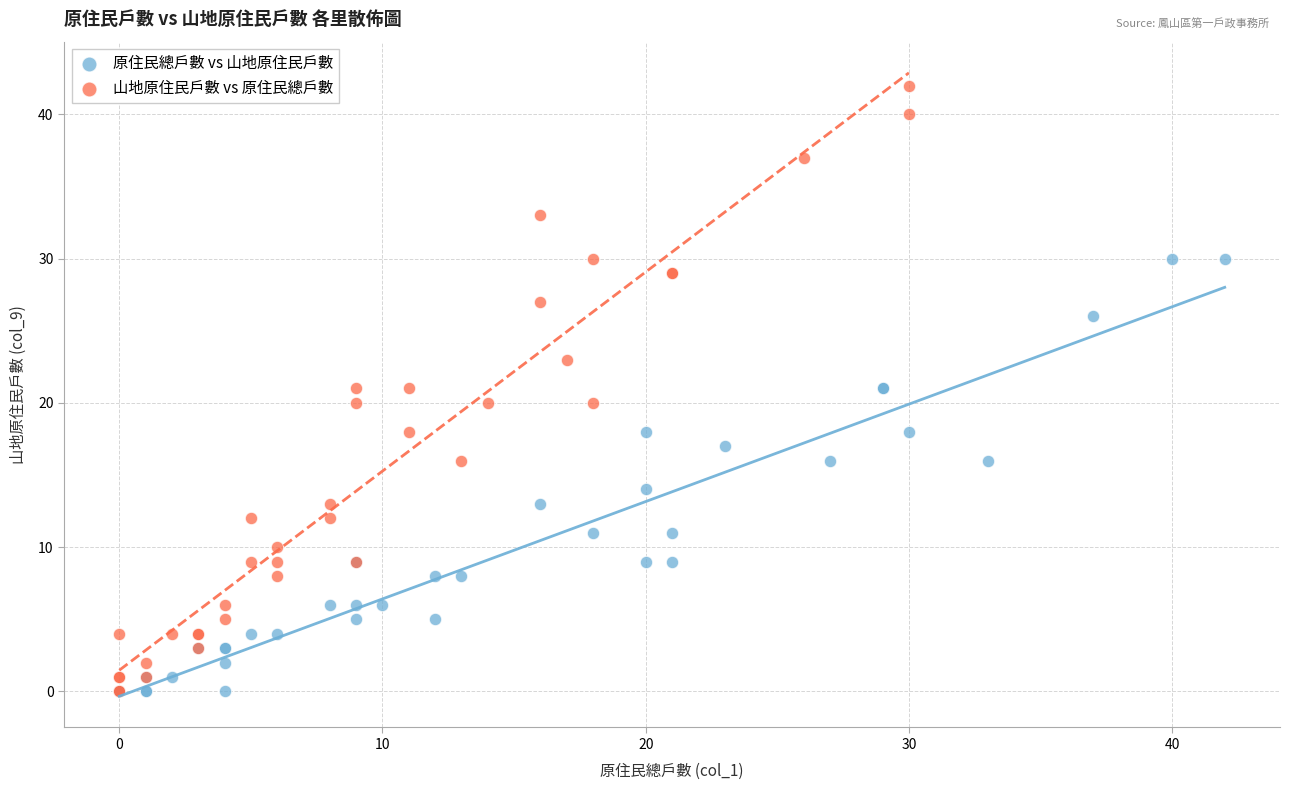

Which series contains the highest Y value?

山地原住民戶數 vs 原住民總戶數